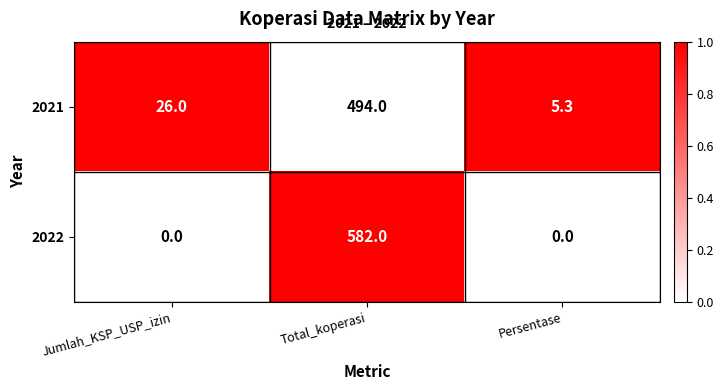

Which series has the widest spread of values?

2022